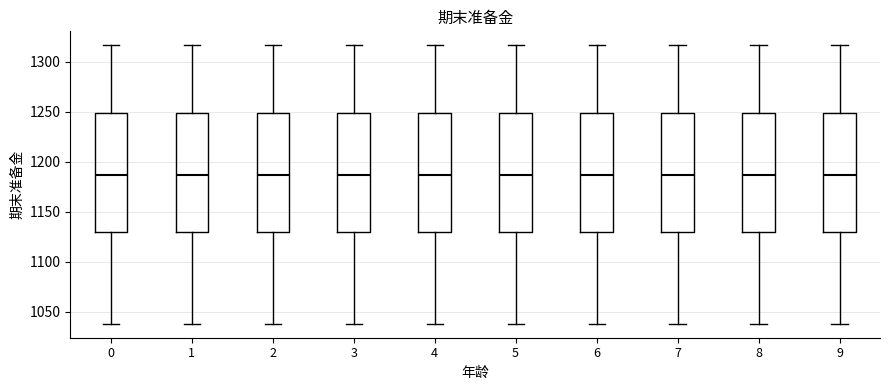

Reading left to right, read every box against the y-axis: the position of its median line, the range the box covers, and the ends of its whiskers. The values are not printed on the chart, so give them approximately, as read against the axis.

0: median 1185, box 1130 to 1250, whiskers 1040 to 1315
1: median 1185, box 1130 to 1250, whiskers 1040 to 1315
2: median 1185, box 1130 to 1250, whiskers 1040 to 1315
3: median 1185, box 1130 to 1250, whiskers 1040 to 1315
4: median 1185, box 1130 to 1250, whiskers 1040 to 1315
5: median 1185, box 1130 to 1250, whiskers 1040 to 1315
6: median 1185, box 1130 to 1250, whiskers 1040 to 1315
7: median 1185, box 1130 to 1250, whiskers 1040 to 1315
8: median 1185, box 1130 to 1250, whiskers 1040 to 1315
9: median 1185, box 1130 to 1250, whiskers 1040 to 1315